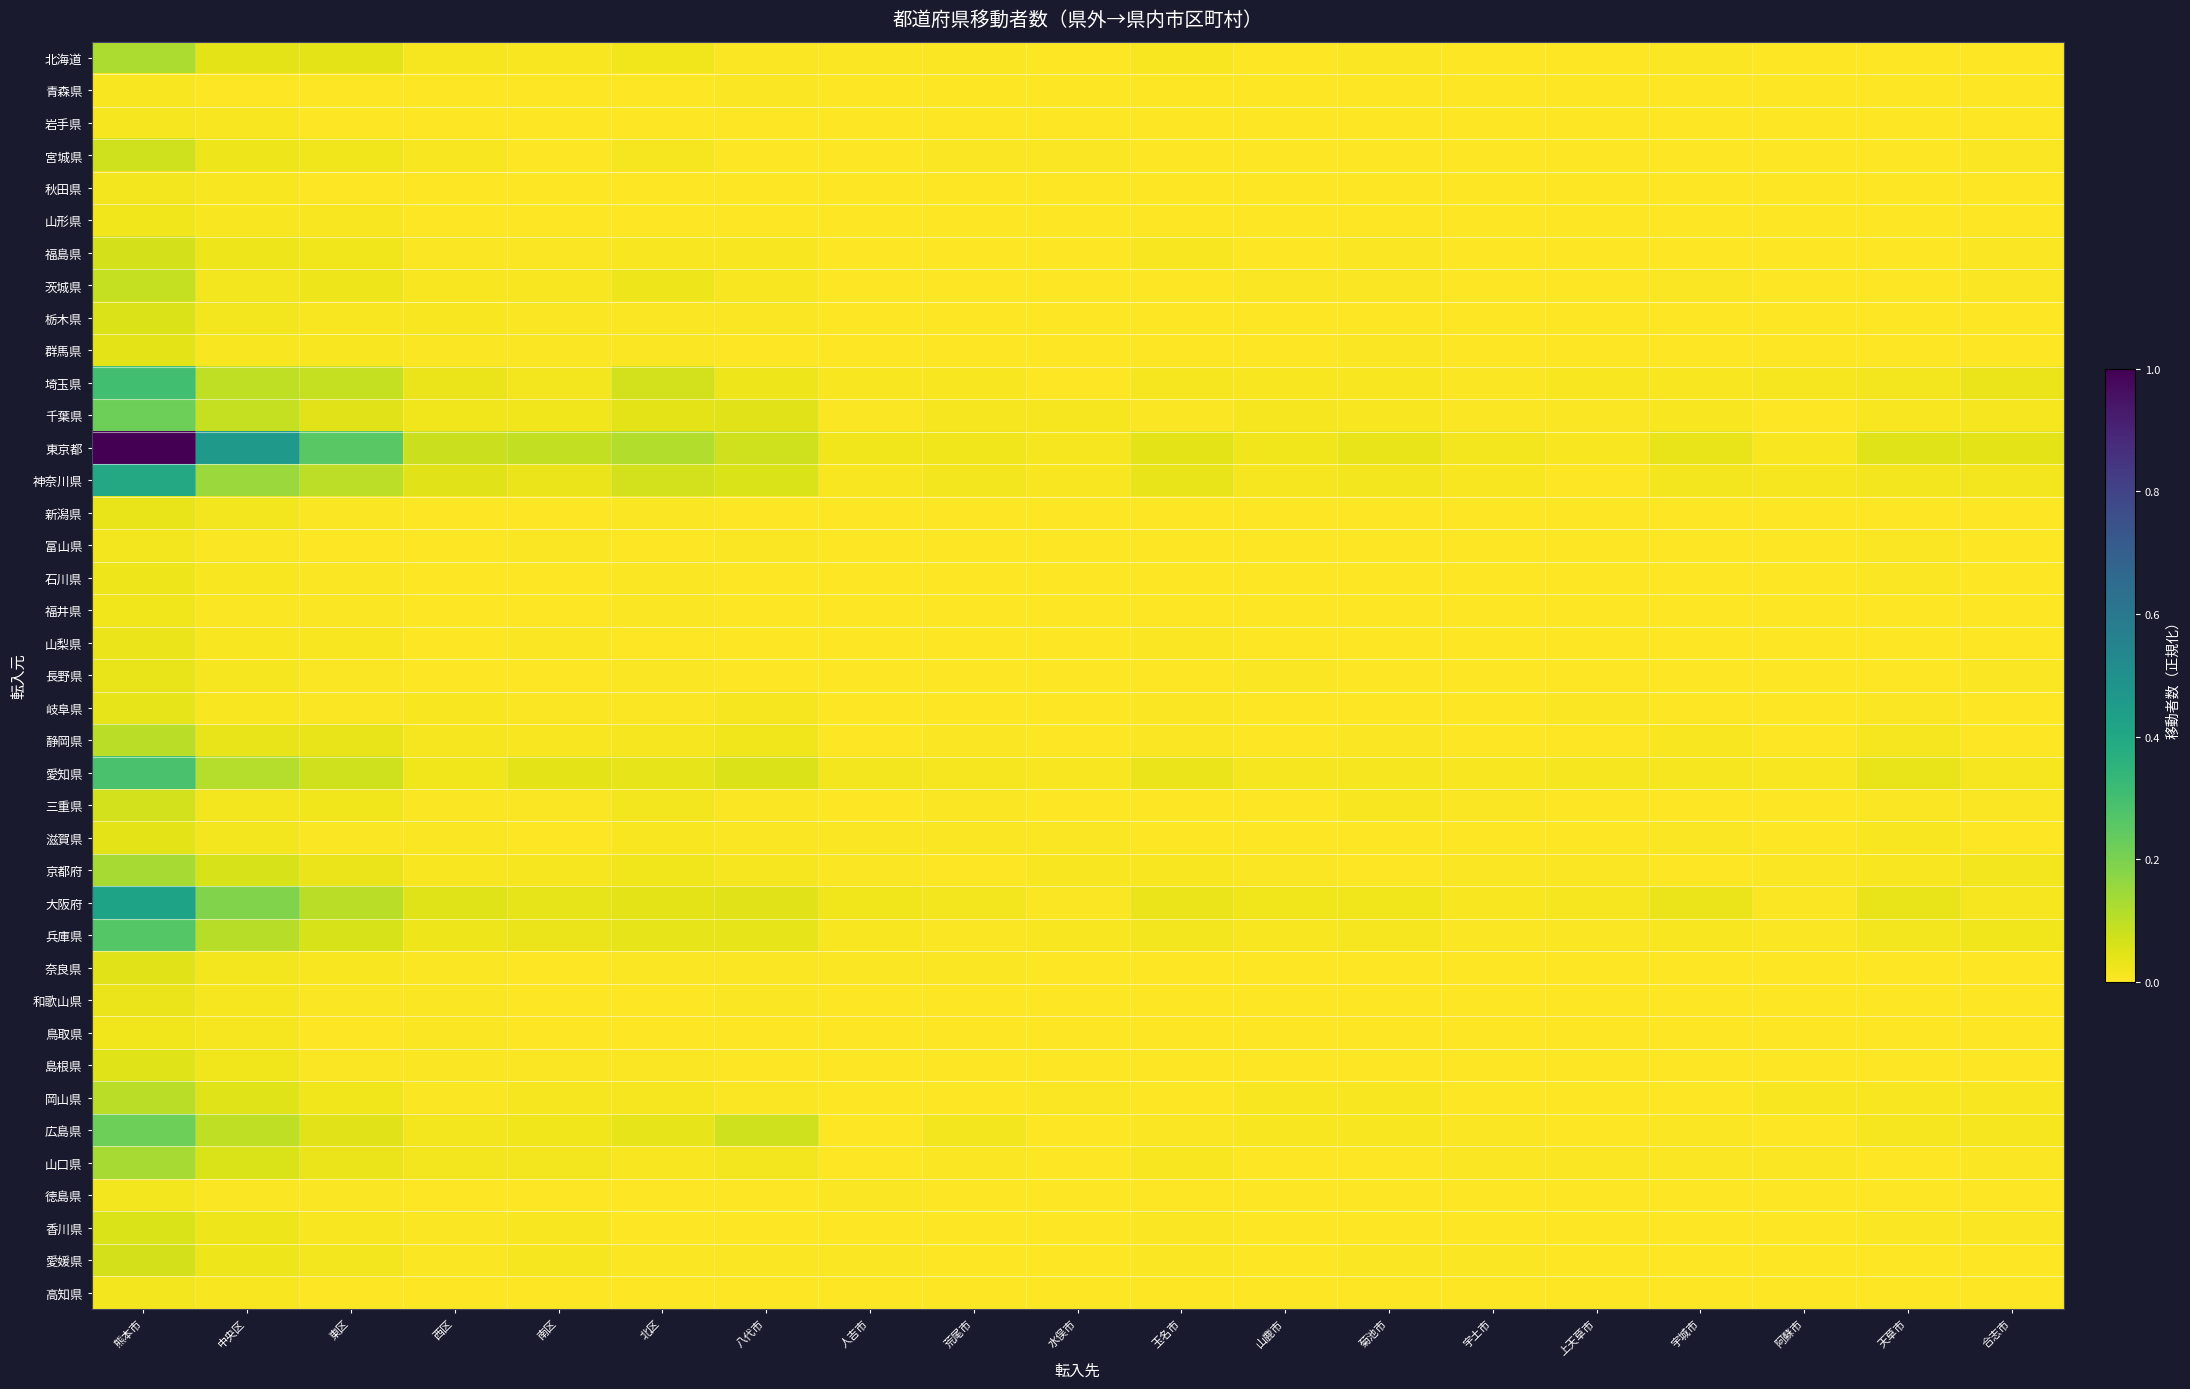

At how many categories does at least one series exceed 0?

19